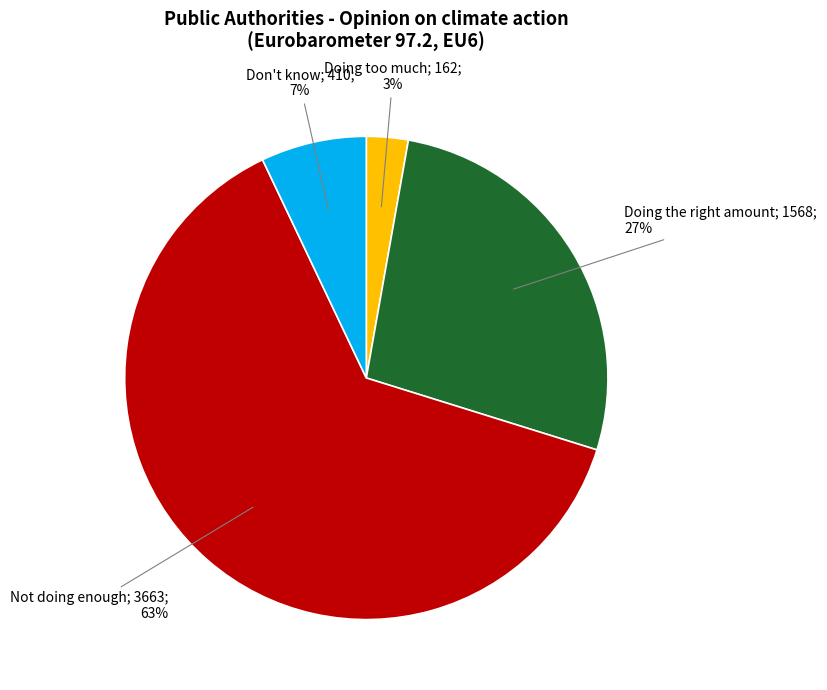

To the nearest percent, what is the difference between the largest and smallest slice percentages?

60%